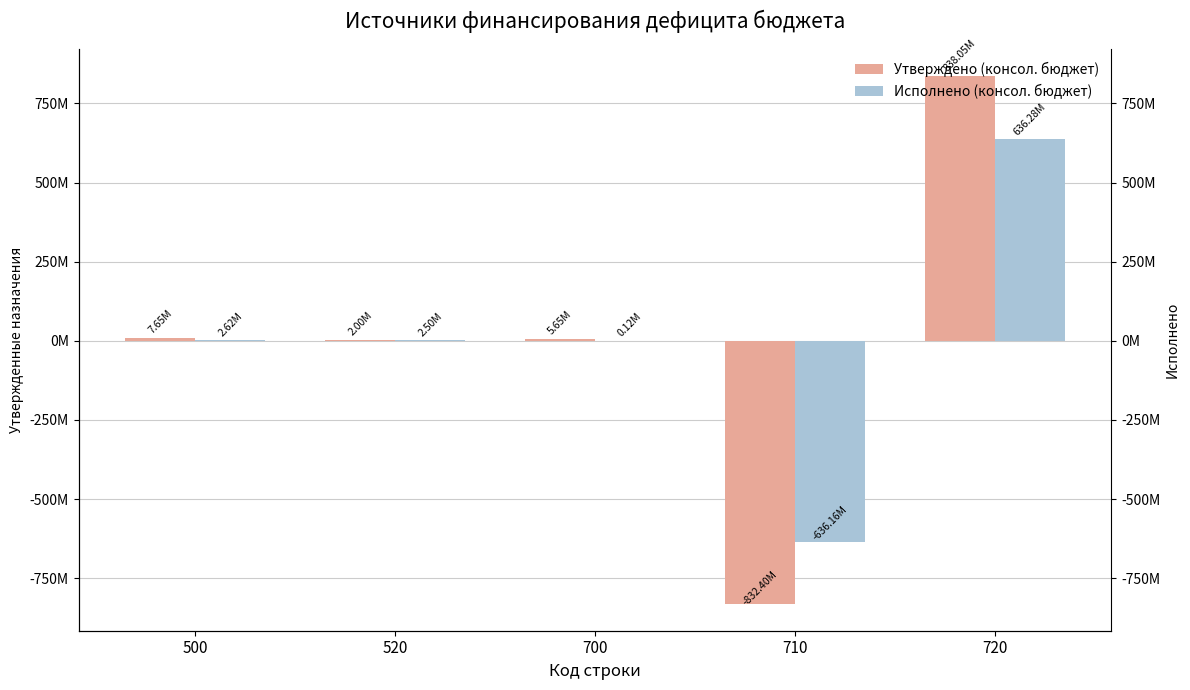

How many categories are shown in the chart?

5